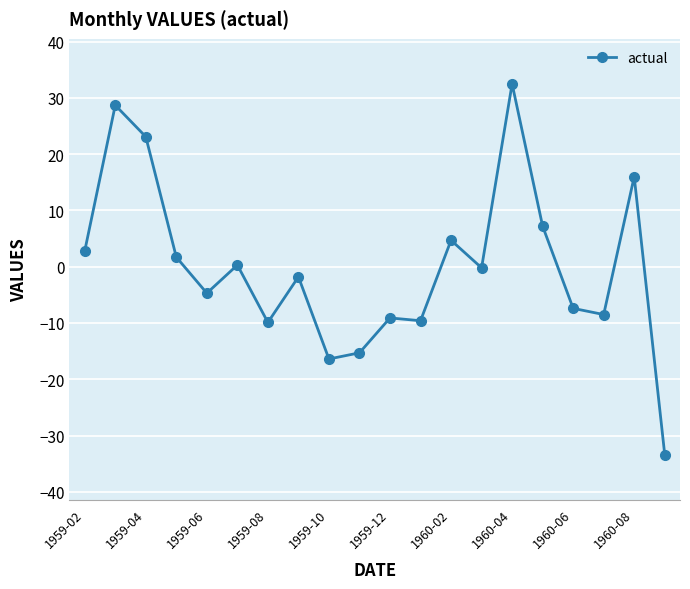

What is the value of the 19th point from the left?

16.0